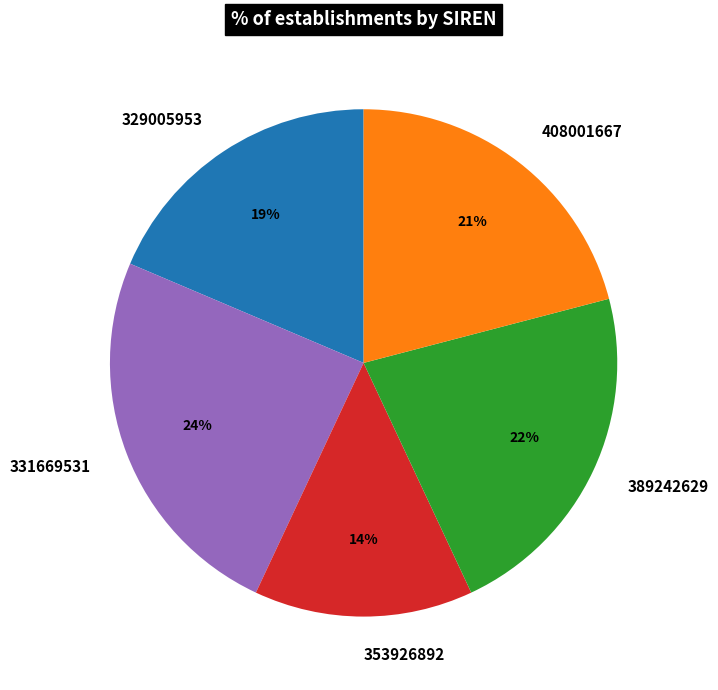

How many segments does this pie chart have?

5